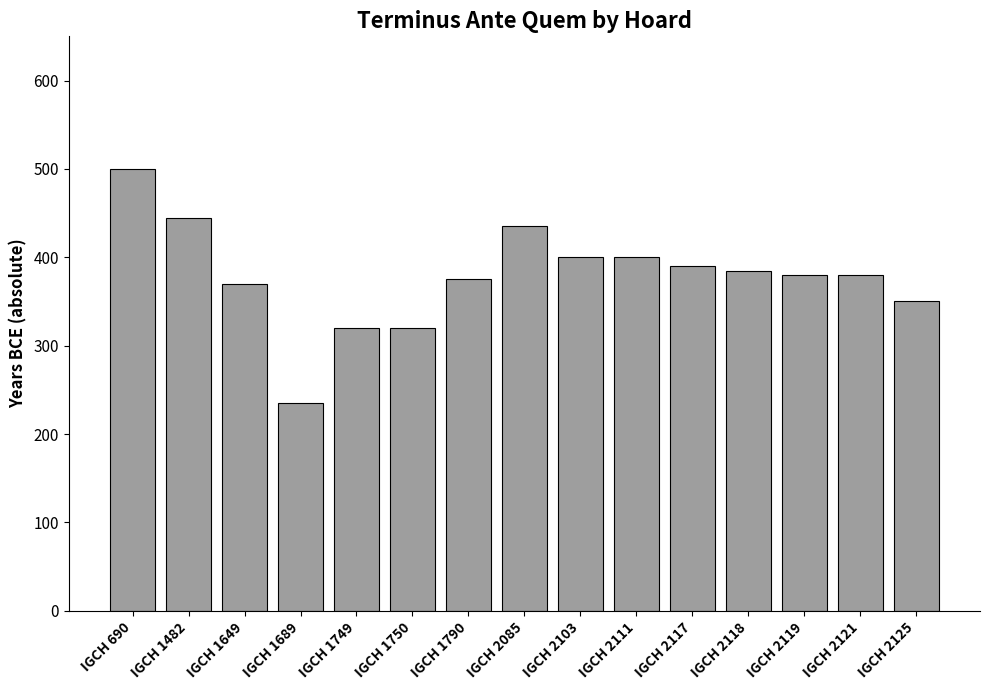

What value does the data have at IGCH 2121?

380